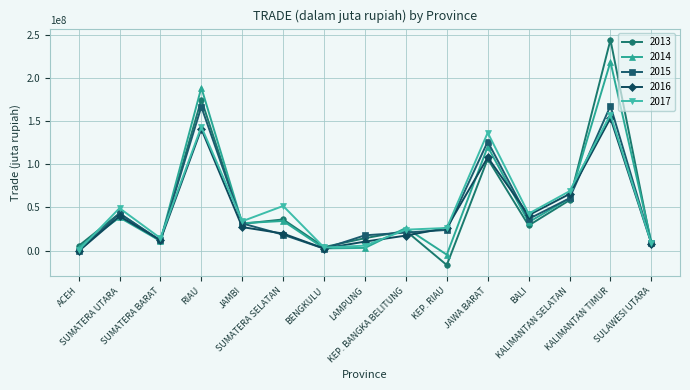

What is the sum of the 2013 values at SULAWESI UTARA and SUMATERA UTARA?

50236874.0